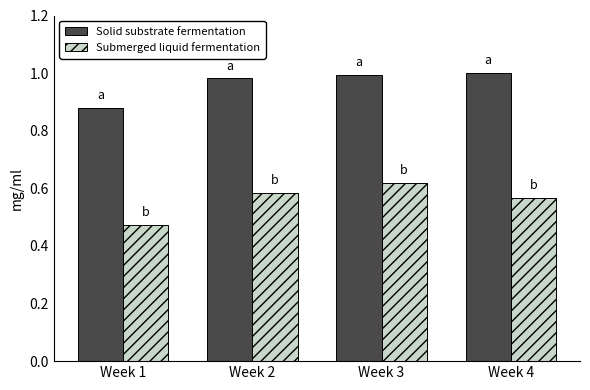

What is the sum of all Submerged liquid fermentation values?

2.2